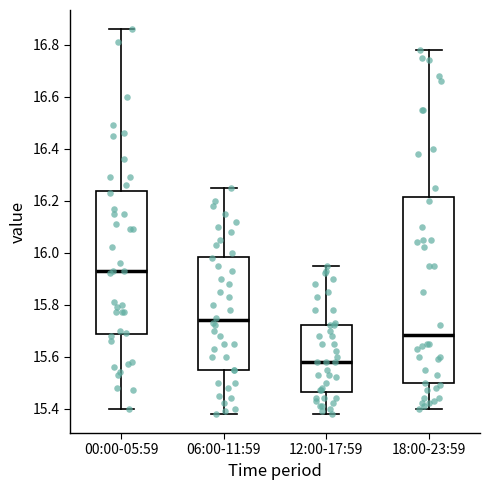

Where does the lower whisker of the box for 00:00-05:59 end on the y-axis? The values are not printed on the chart, so give them approximately, as read against the axis.

15.40